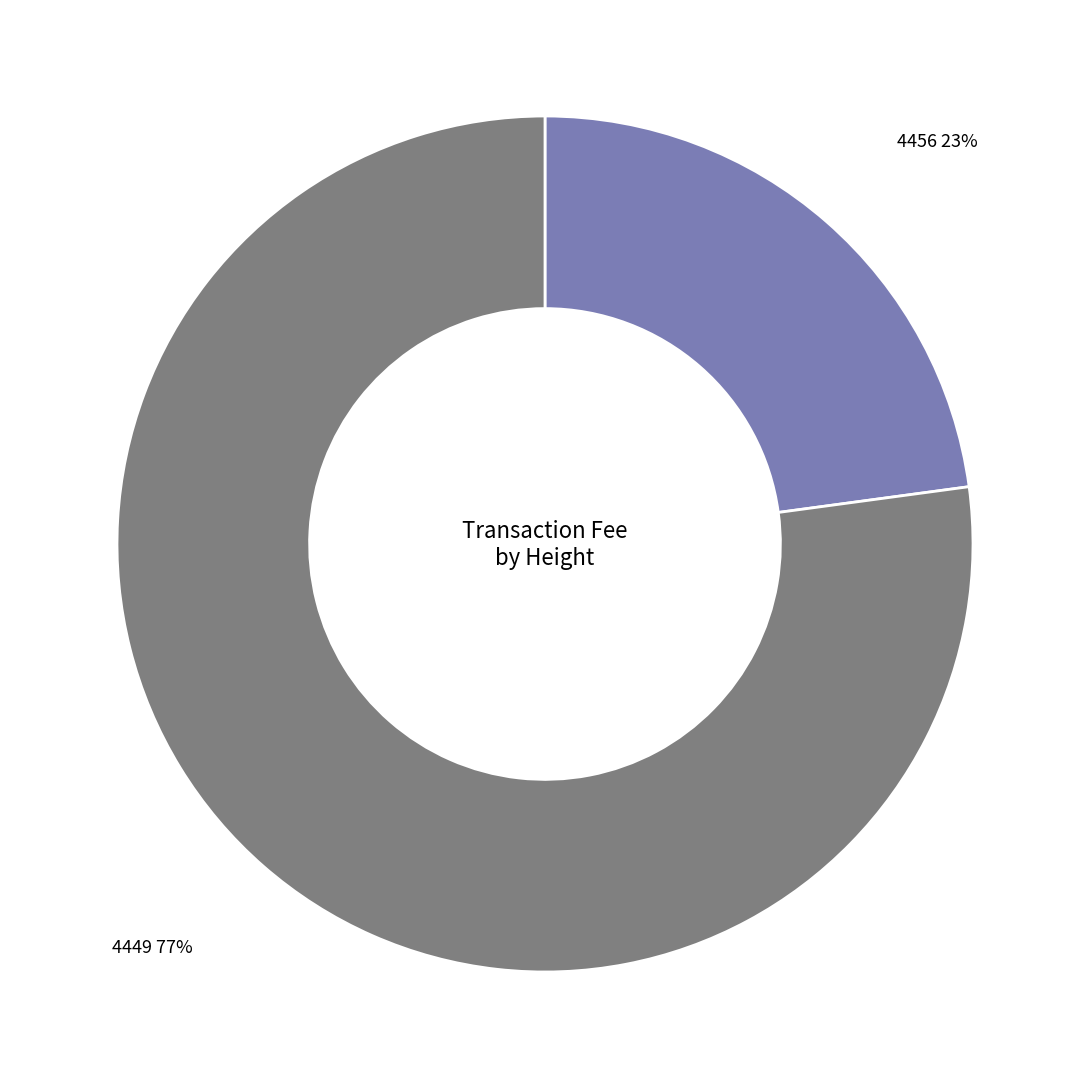

Is there any slice that represents more than half of the pie?

Yes